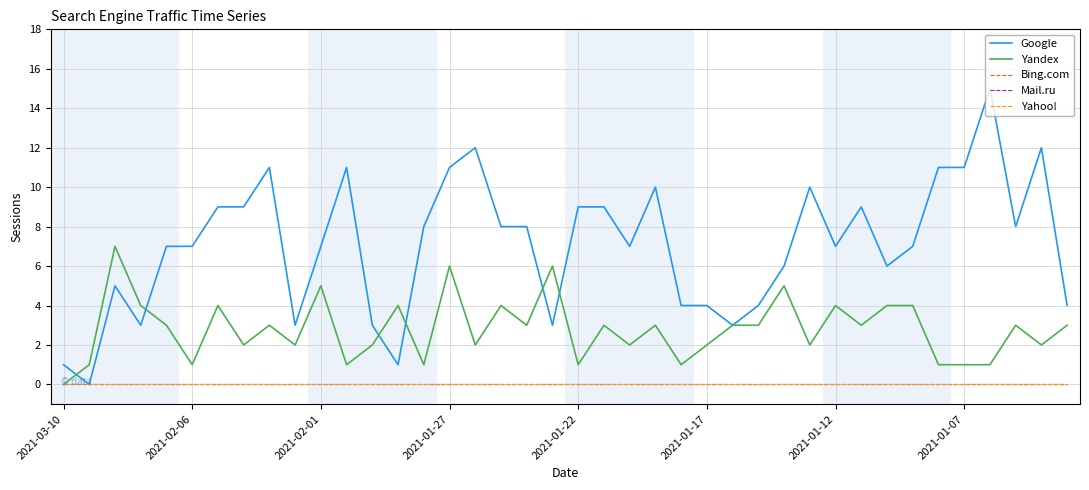

Does the chart display data point markers on the line(s)?

No